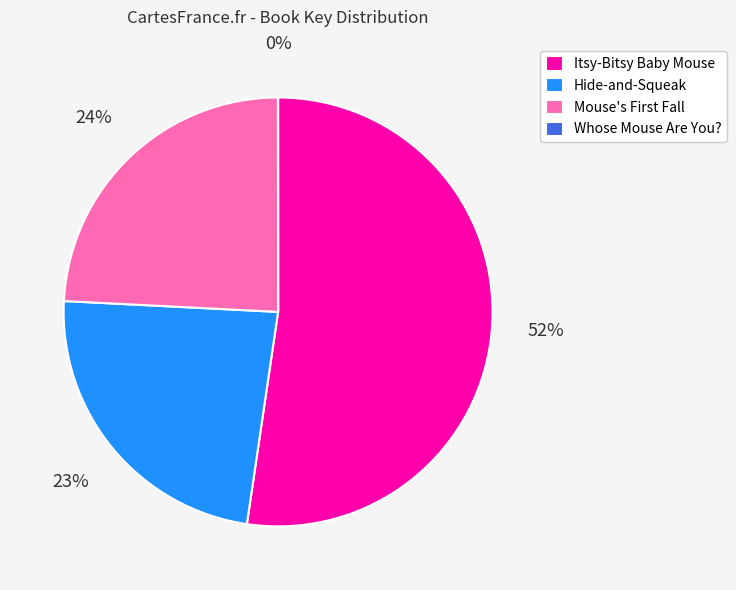

What is the majority slice?

Itsy-Bitsy Baby Mouse